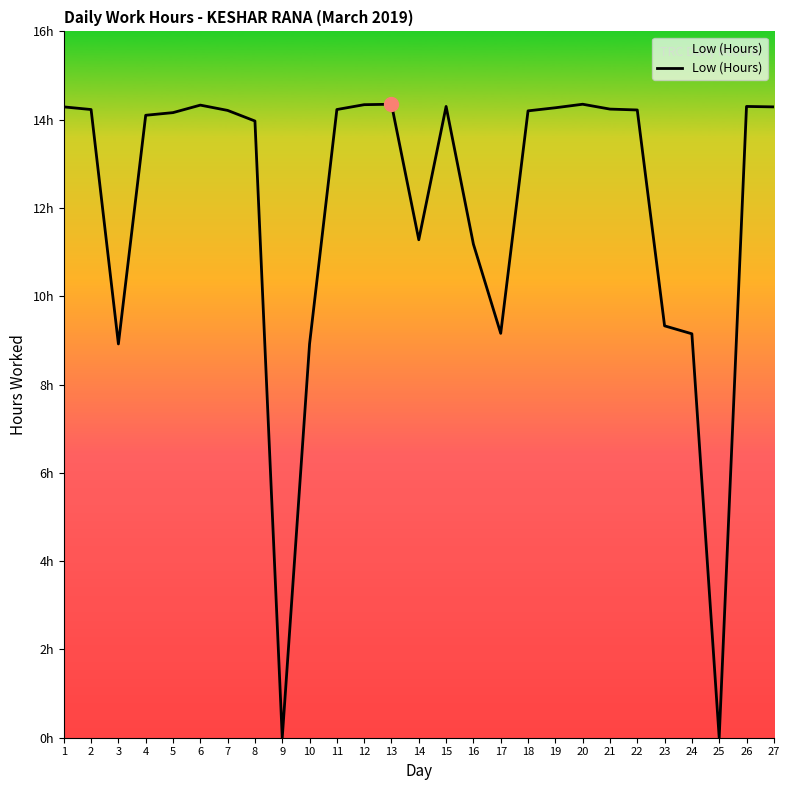

Does the chart display data point markers on the line(s)?

No